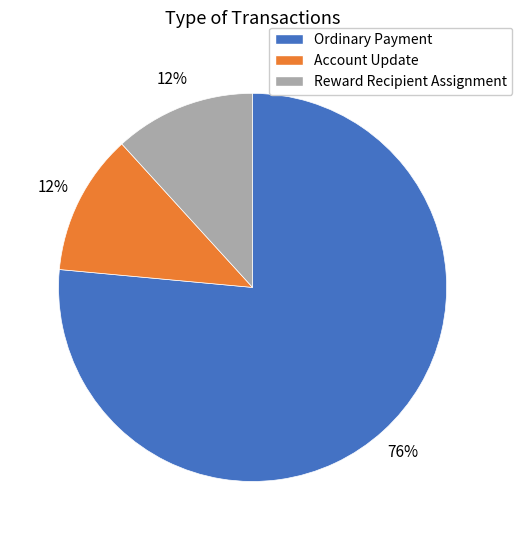

Between Reward Recipient Assignment and Ordinary Payment, which is larger?

Ordinary Payment